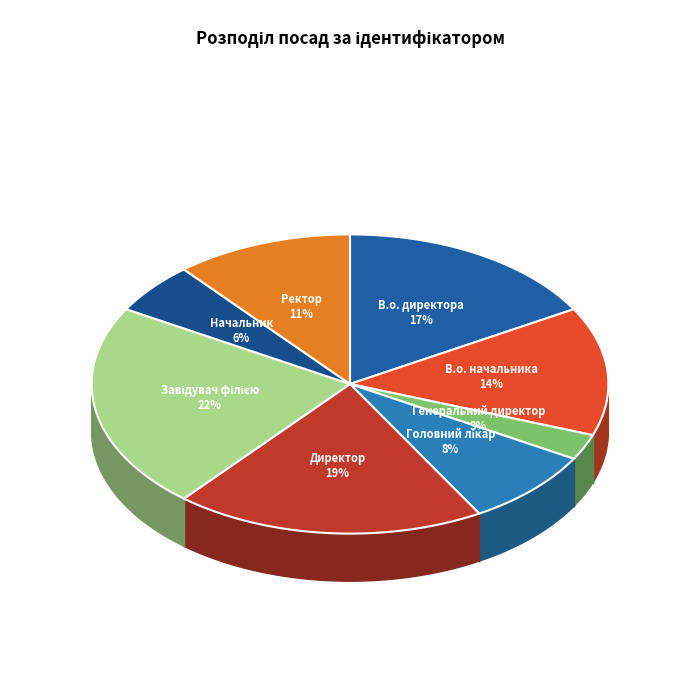

True or false: Начальник accounts for 1% of the total.

False